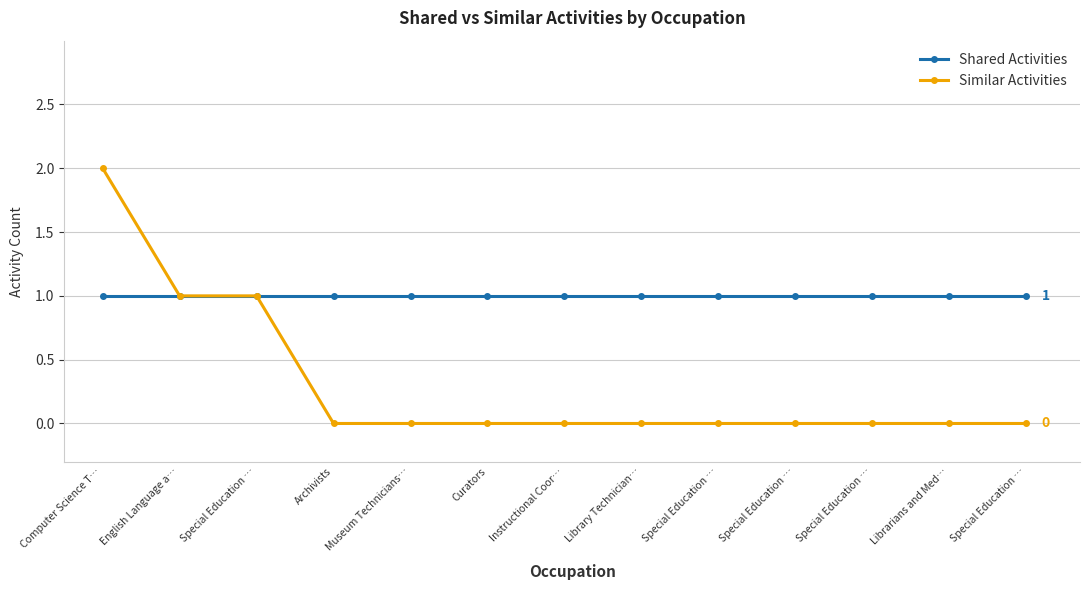

How many lines are shown in the chart?

2